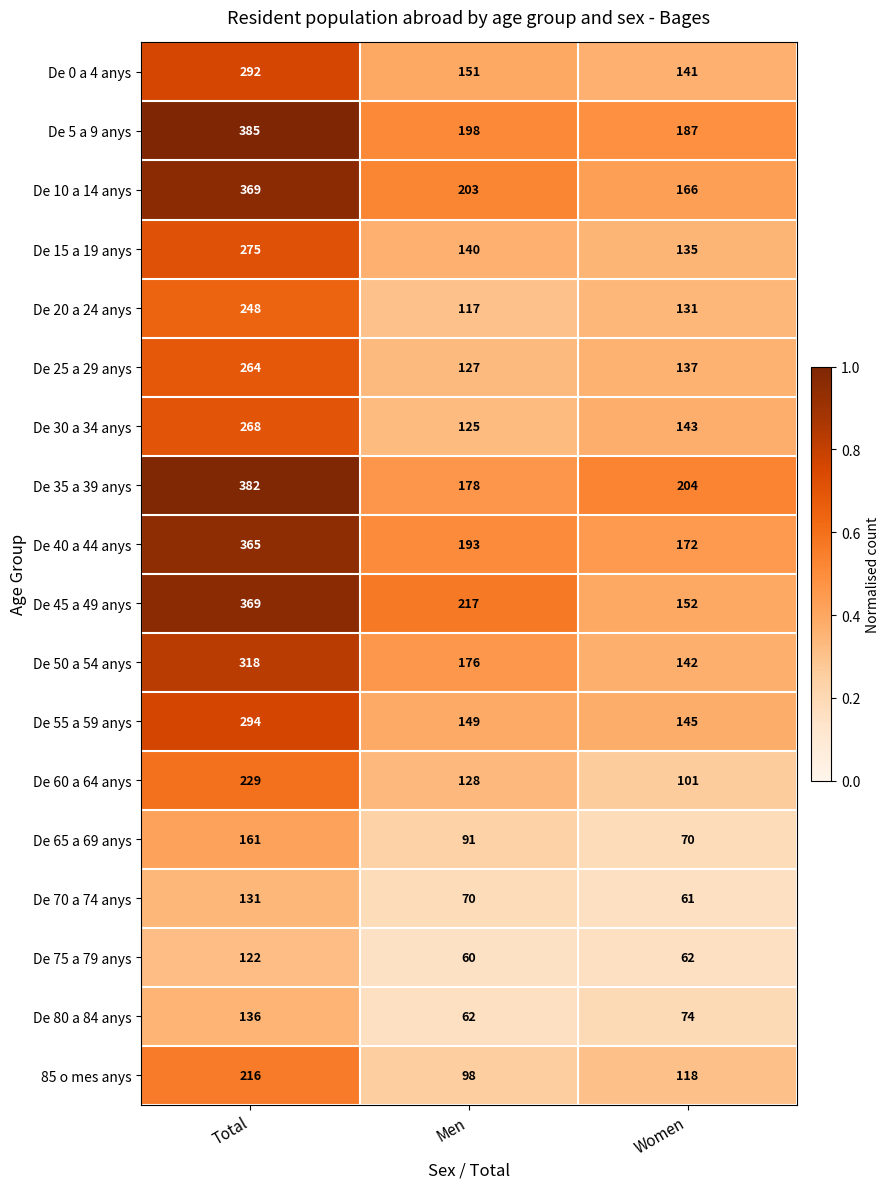

What is the total value across all series at Men?

2483